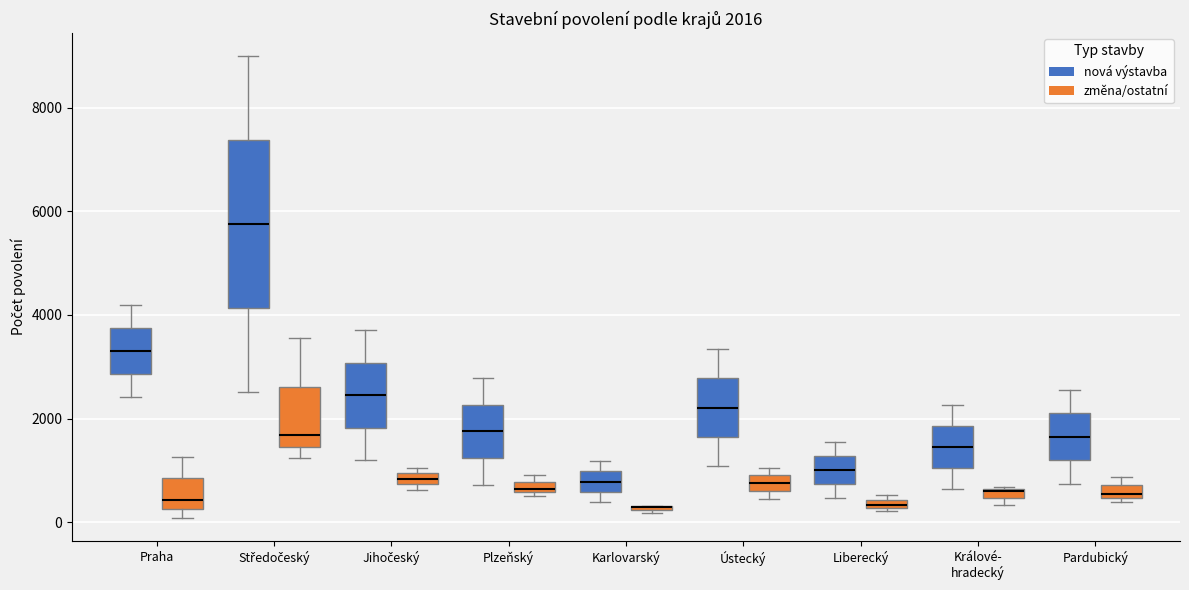

Which box is the tallest, from its lower edge to its upper edge?

Středočeský (nová výstavba)